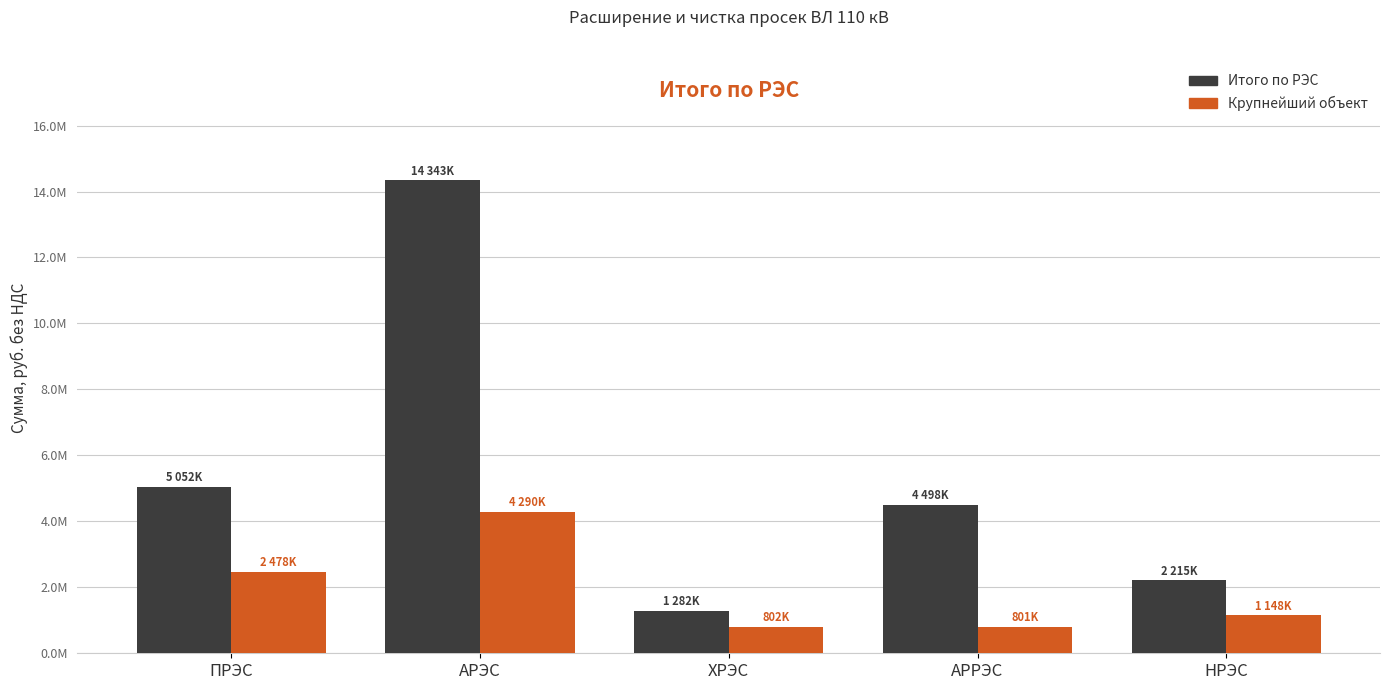

What is the label of the 4th bar from the right?

АРЭС